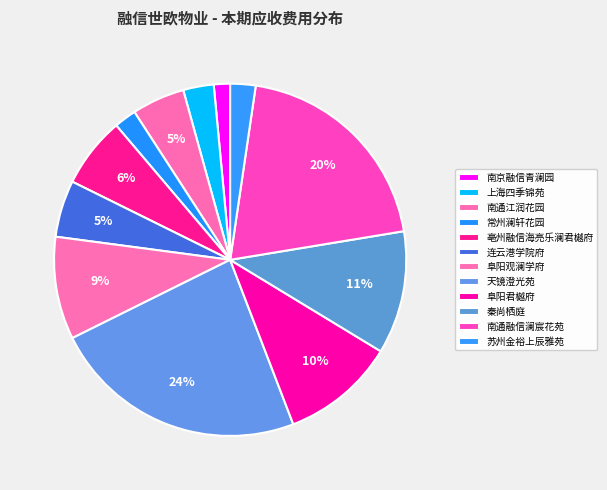

What portion of the pie excludes 南通融信澜宸花苑?

79.9%